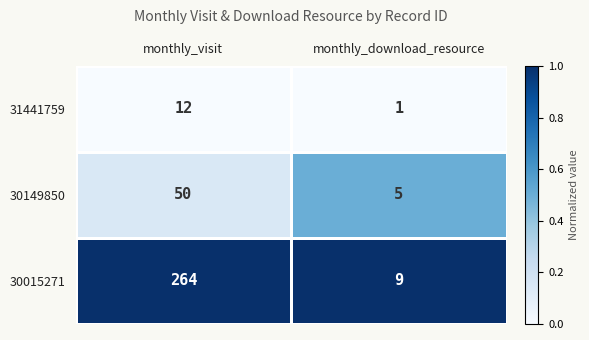

At which category is the sum across all series the highest?

monthly_visit